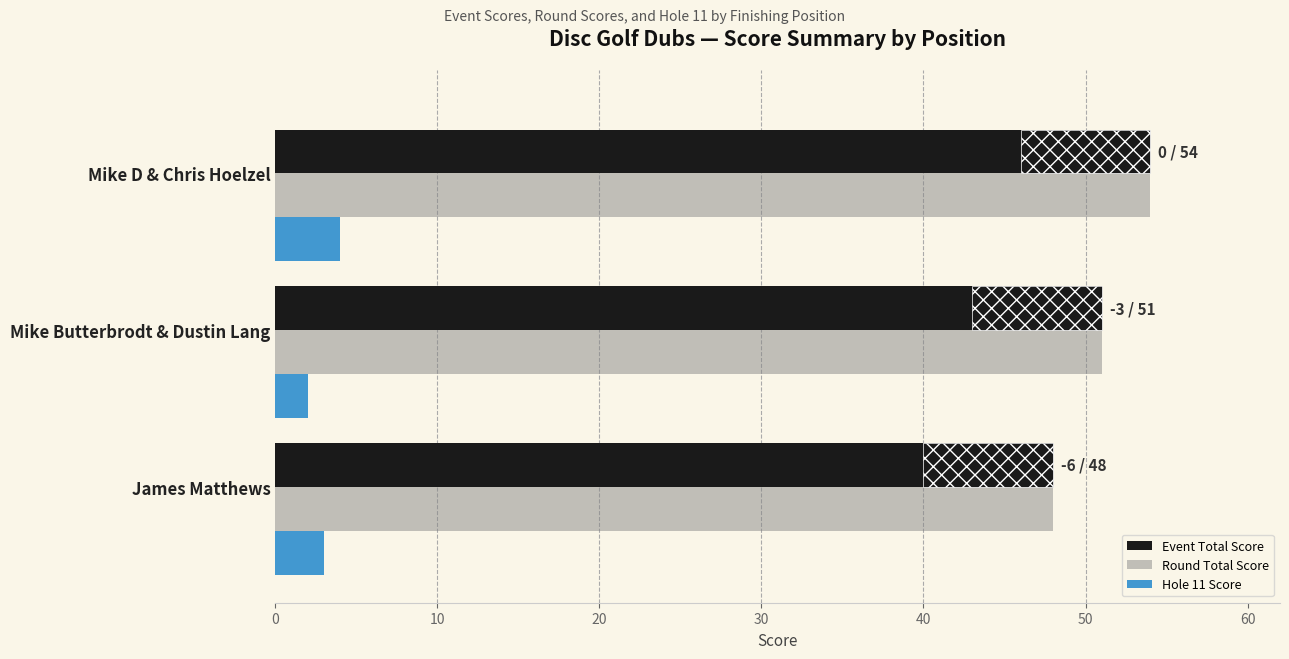

Are the bars horizontal?

Yes